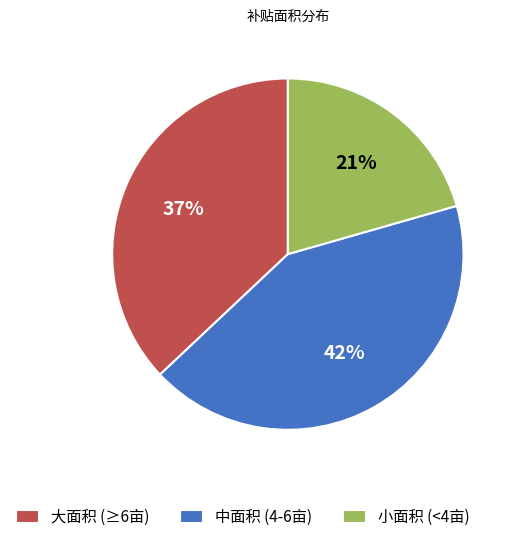

Count the number of slices in the pie.

3